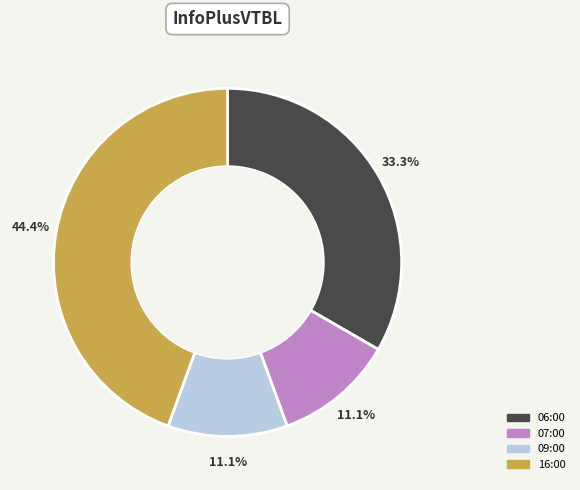

Approximately how many times larger is the value at 09:00 compared to 07:00?

1.0